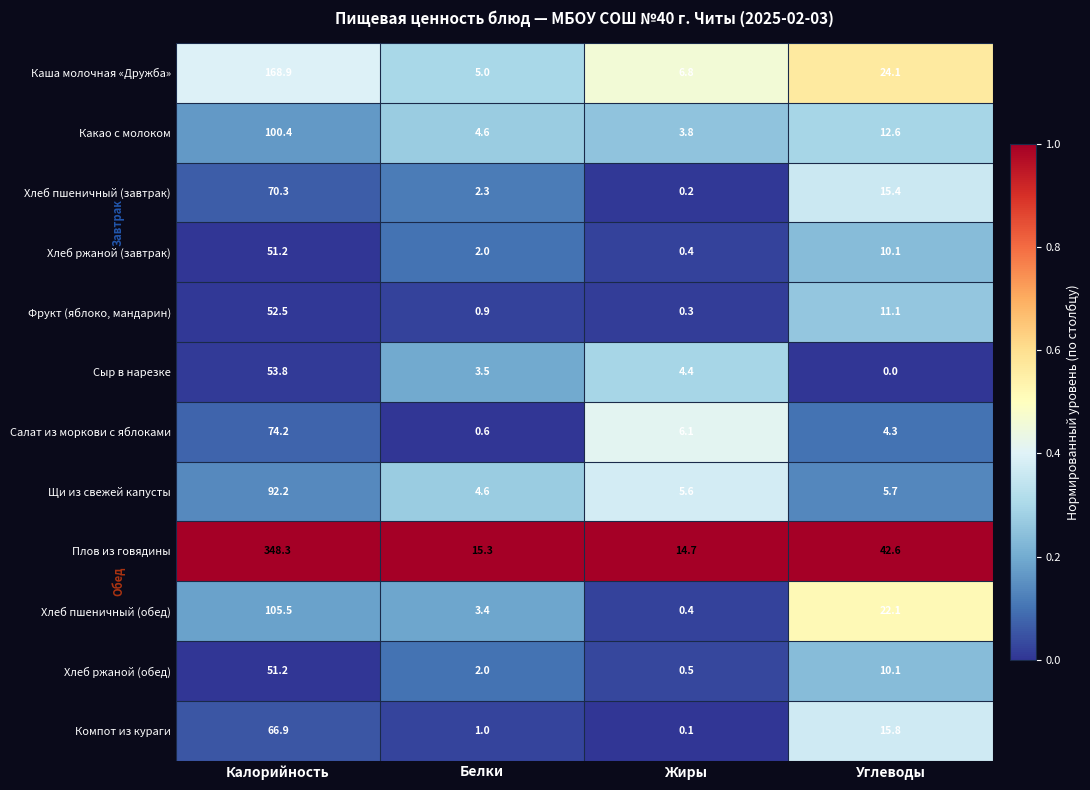

Which series has the widest spread of values?

Плов из говядины